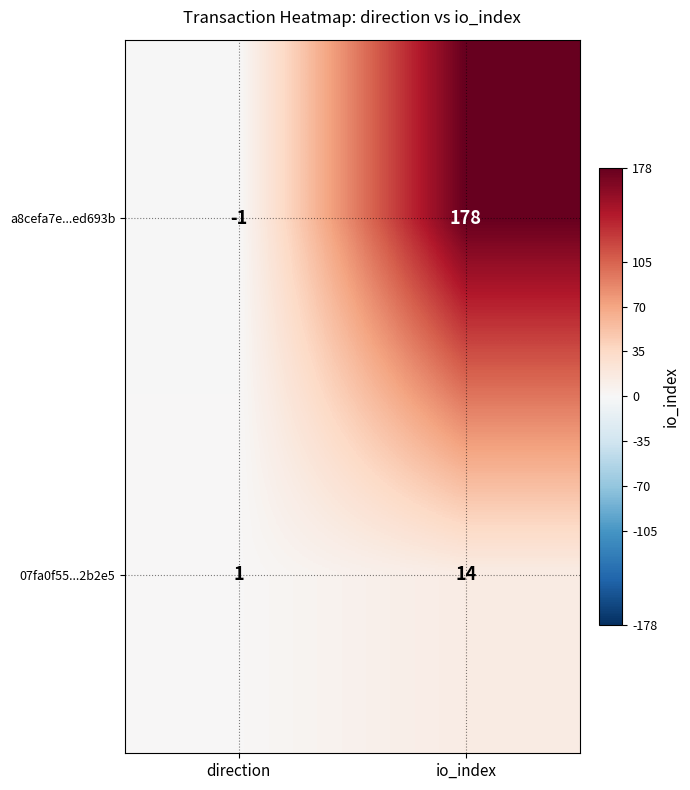

Reading left to right, extract all data points from this chart.

a8cefa7e...ed693b: direction=-1	io_index=178
07fa0f55...2b2e5: direction=1	io_index=14